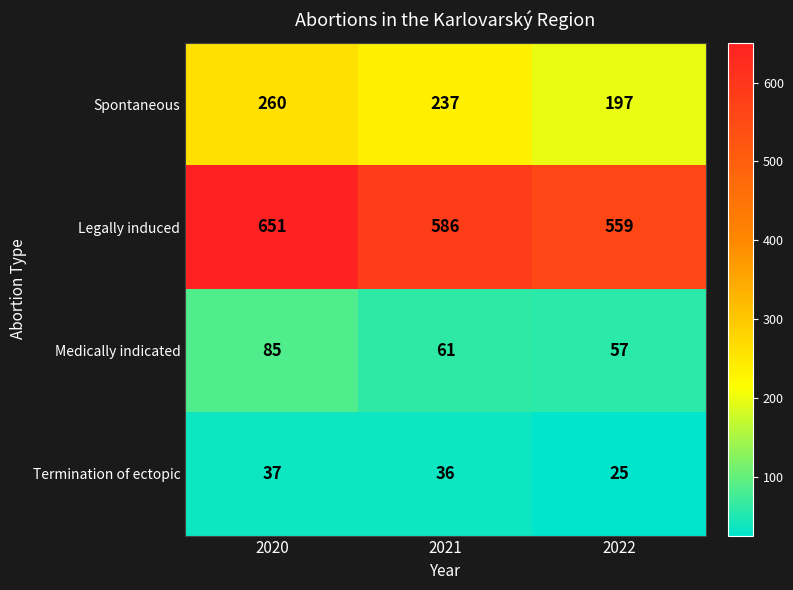

At which category is the sum across all series the highest?

2020